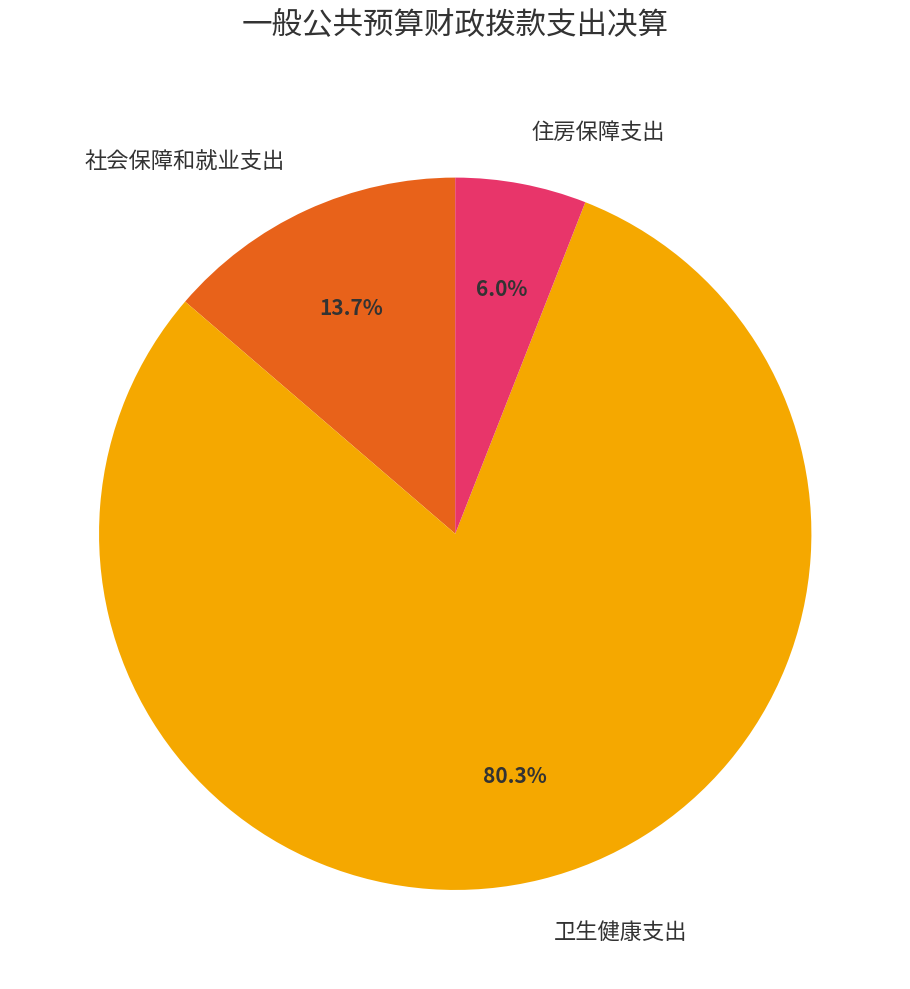

True or false: 卫生健康支出 accounts for 80% of the total.

True